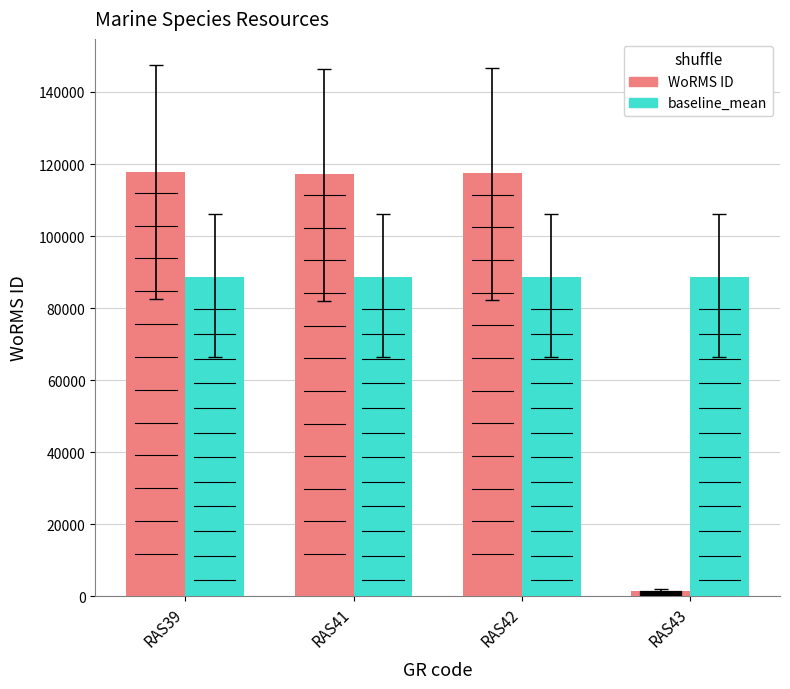

What is the average value of the WoRMS ID series?

88521